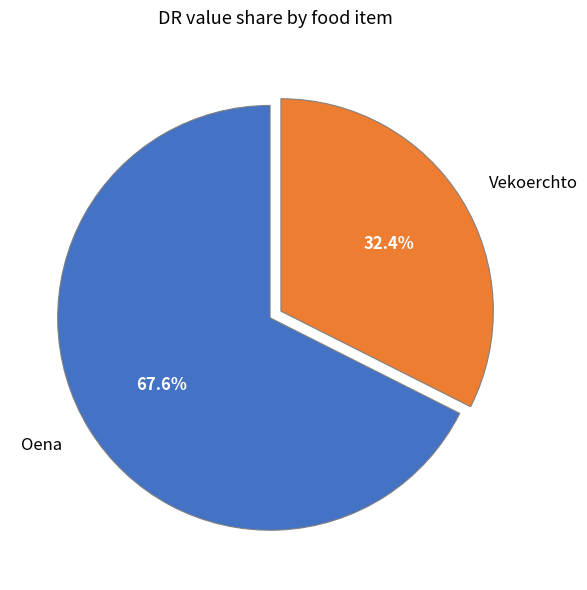

Which has a higher value, Vekoerchto or Oena?

Oena